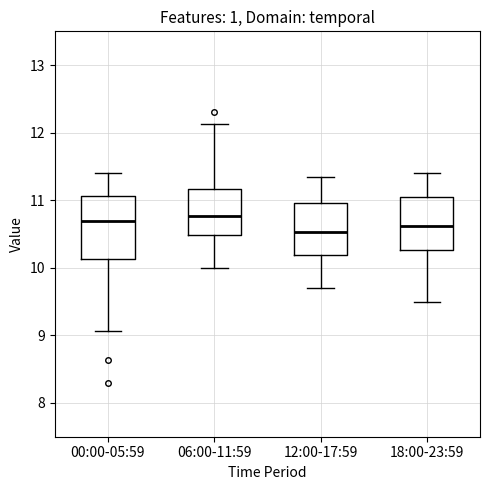

Reading left to right, transcribe this box plot: for each box, give where its median line is, the range the box spans, and where its two whiskers end, as read against the y-axis. The values are not printed on the chart, so give them approximately, as read against the axis.

00:00-05:59: median 10.7, box 10.1 to 11.1, whiskers 9.1 to 11.4
06:00-11:59: median 10.8, box 10.5 to 11.2, whiskers 10.0 to 12.1
12:00-17:59: median 10.5, box 10.2 to 11.0, whiskers 9.7 to 11.4
18:00-23:59: median 10.6, box 10.3 to 11.1, whiskers 9.5 to 11.4